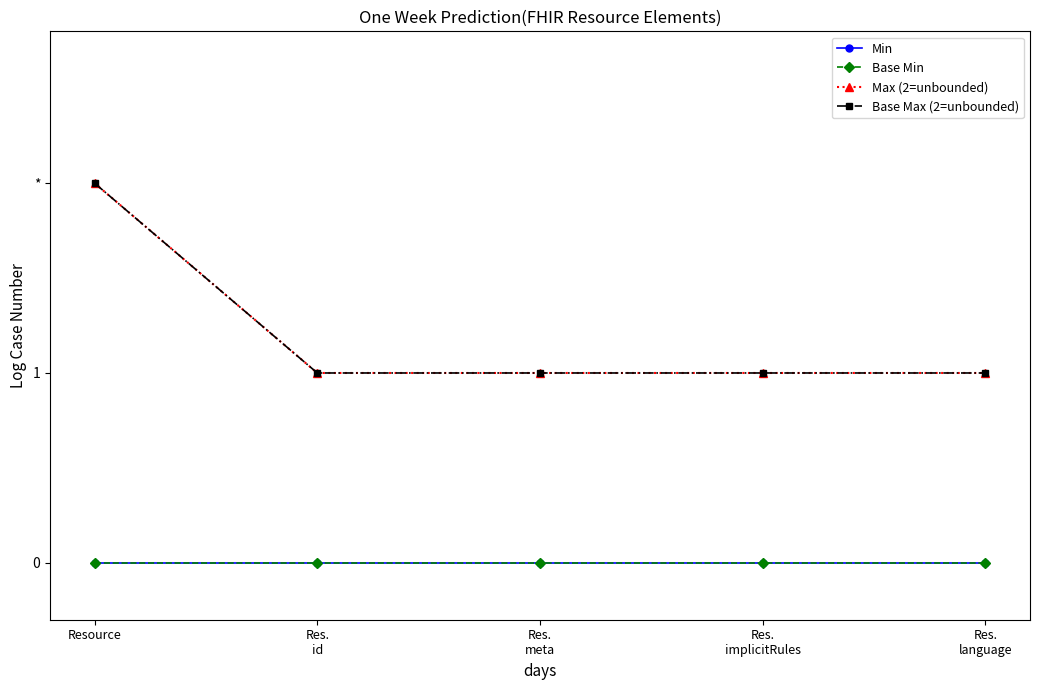

Does the chart display data point markers on the line(s)?

Yes